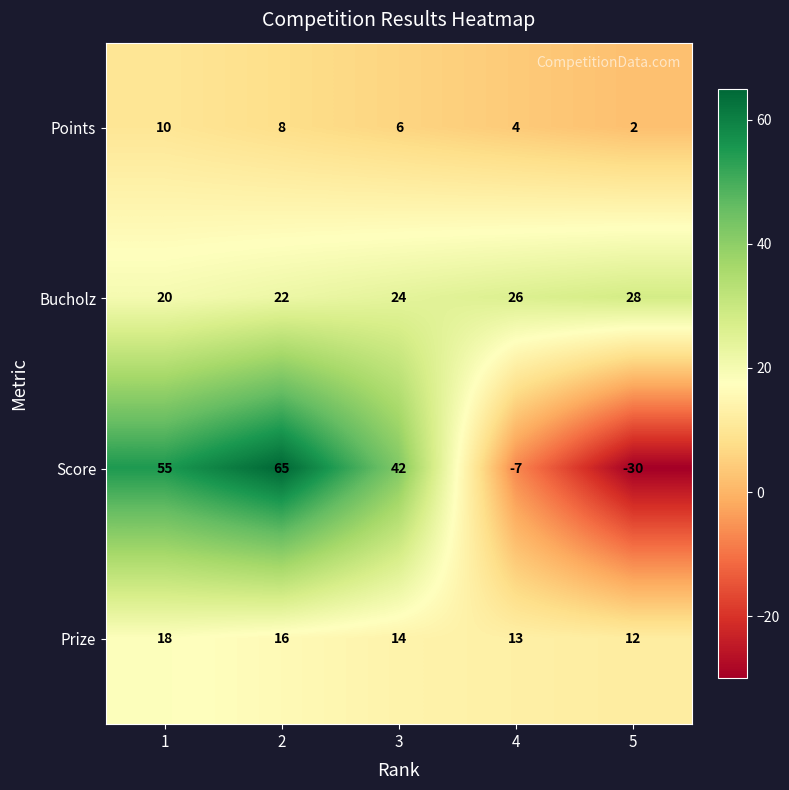

How many Bucholz values are between 22 and 26?

3